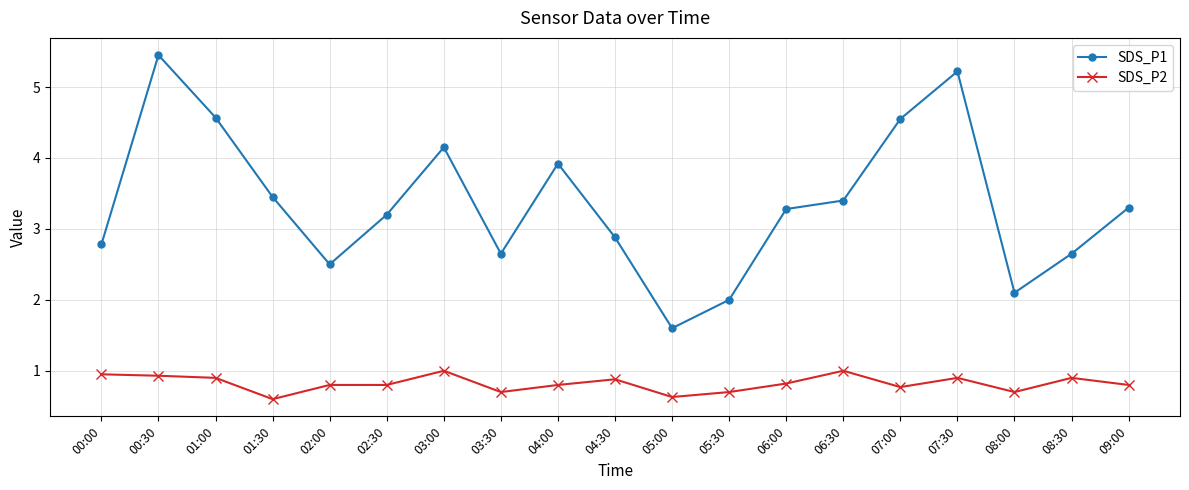

Where is the first local maximum for SDS_P1?

00:30